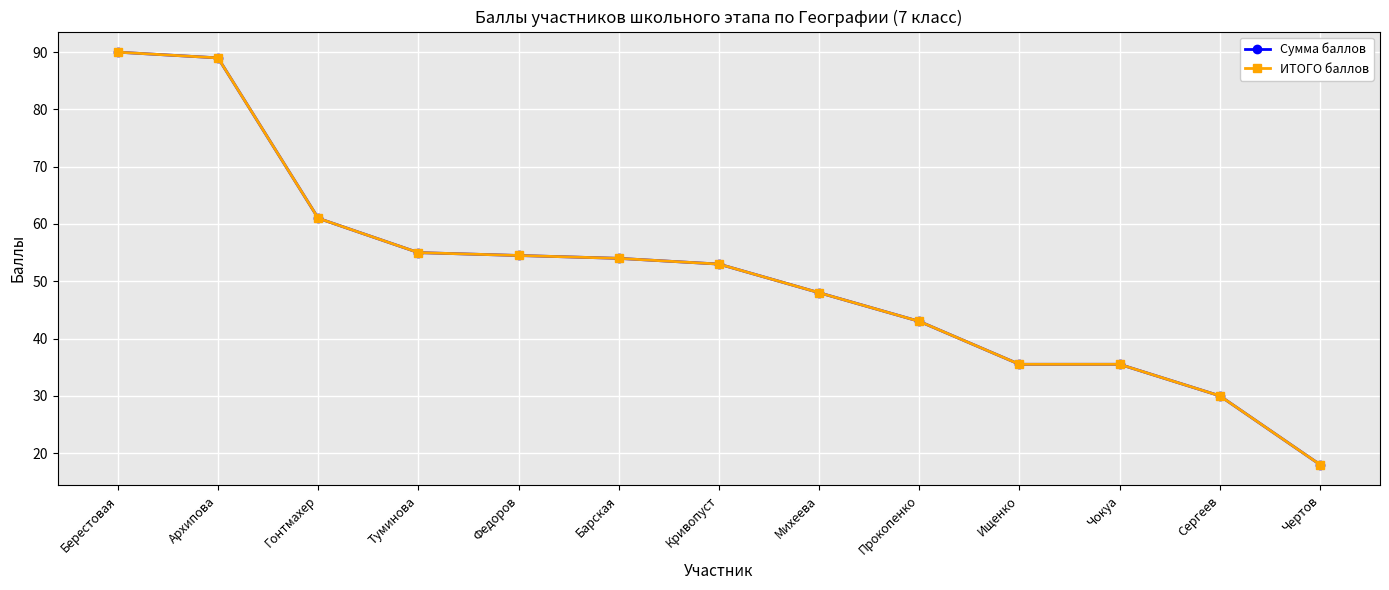

Reading left to right, extract all data points from this chart.

Сумма баллов: 90.0	89.0	61.0	55.0	54.5	54.0	53.0	48.0	43.0	35.5	35.5	30.0	18.0
ИТОГО баллов: 90.0	89.0	61.0	55.0	54.5	54.0	53.0	48.0	43.0	35.5	35.5	30.0	18.0